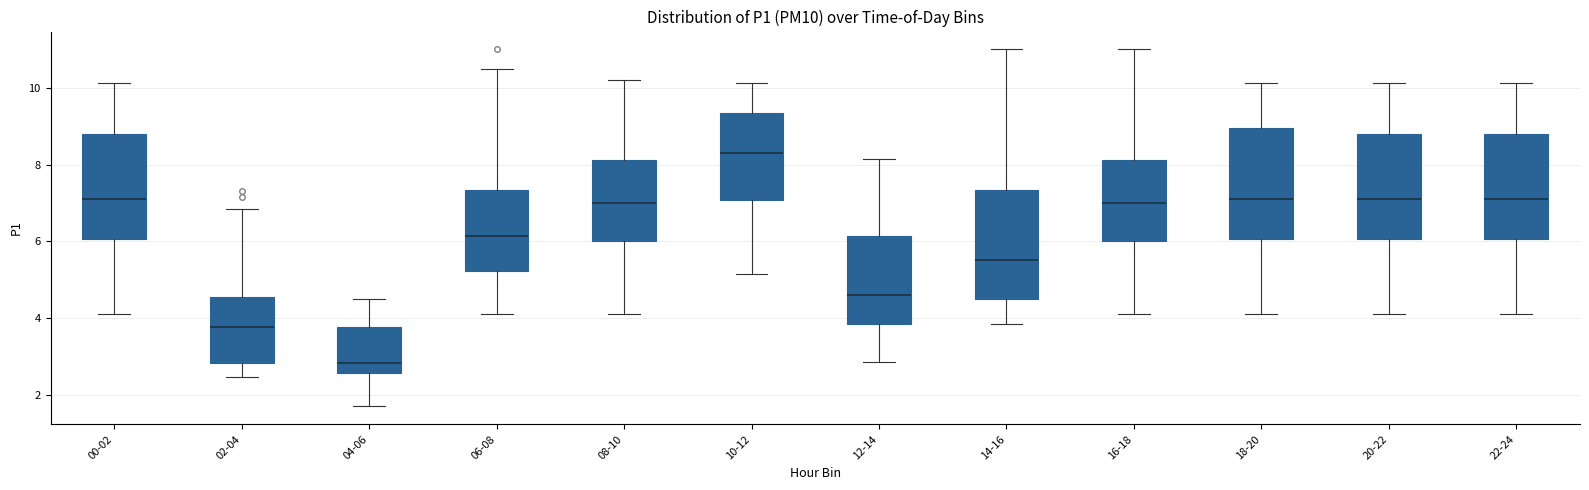

Reading left to right, read every box against the y-axis: the position of its median line, the range the box covers, and the ends of its whiskers. The values are not printed on the chart, so give them approximately, as read against the axis.

00-02: median 7.2, box 6.0 to 8.8, whiskers 4.2 to 10.2
02-04: median 3.8, box 2.8 to 4.6, whiskers 2.4 to 6.8
04-06: median 2.8, box 2.6 to 3.8, whiskers 1.8 to 4.6
06-08: median 6.2, box 5.2 to 7.4, whiskers 4.2 to 10.6
08-10: median 7.0, box 6.0 to 8.2, whiskers 4.2 to 10.2
10-12: median 8.2, box 7.0 to 9.4, whiskers 5.2 to 10.2
12-14: median 4.6, box 3.8 to 6.2, whiskers 2.8 to 8.2
14-16: median 5.6, box 4.6 to 7.4, whiskers 3.8 to 11.0
16-18: median 7.0, box 6.0 to 8.2, whiskers 4.2 to 11.0
18-20: median 7.2, box 6.0 to 9.0, whiskers 4.2 to 10.2
20-22: median 7.2, box 6.0 to 8.8, whiskers 4.2 to 10.2
22-24: median 7.2, box 6.0 to 8.8, whiskers 4.2 to 10.2